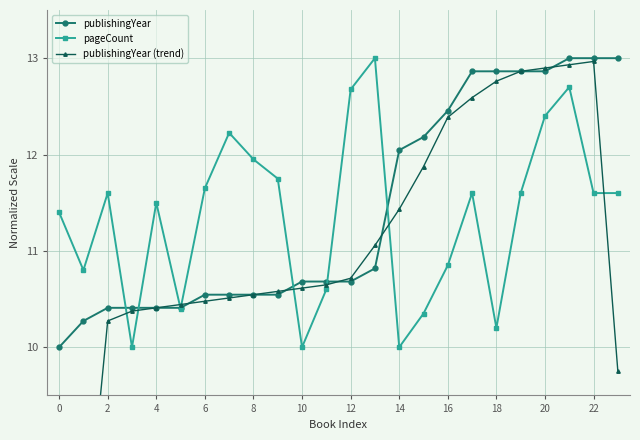

Is it true that publishingYear equals 13.0 at 22?

True